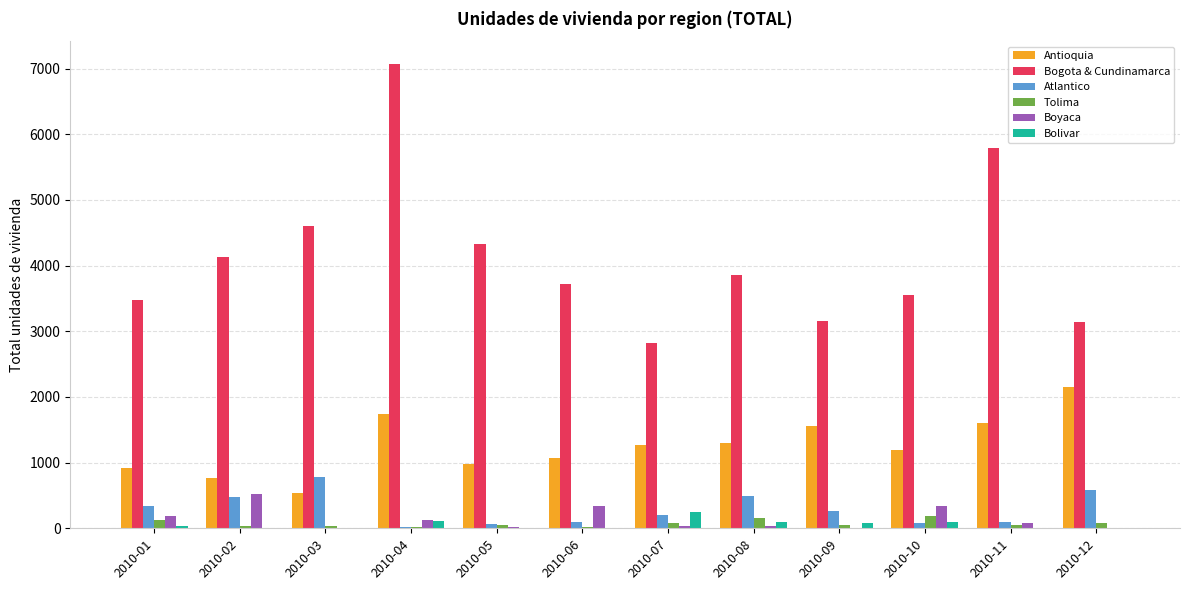

Which label corresponds to the largest value in the chart?

2010-04